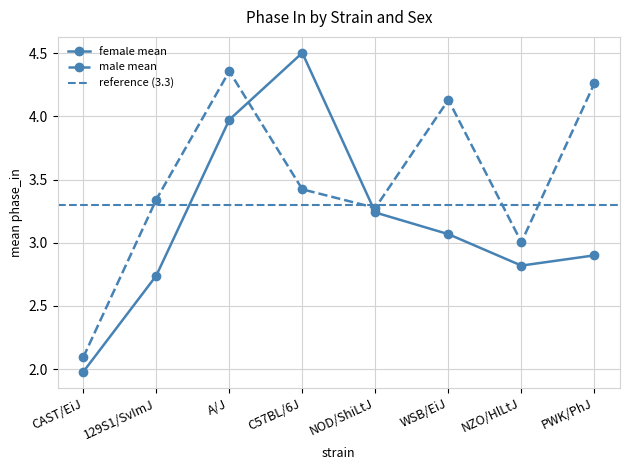

What is the difference between the maximum and minimum values in the male mean series?

2.3